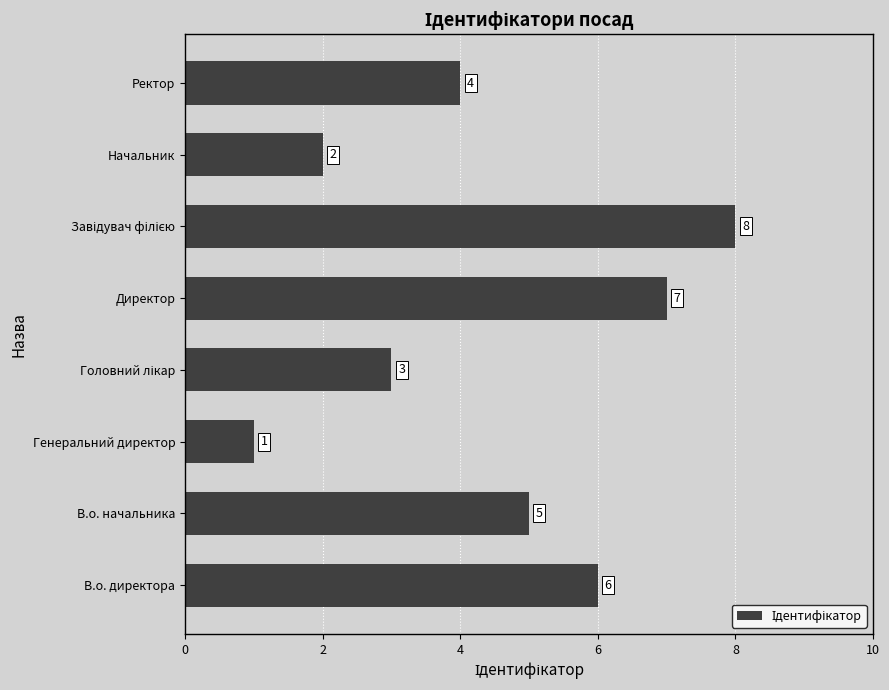

What is the difference between the second highest and minimum values?

6